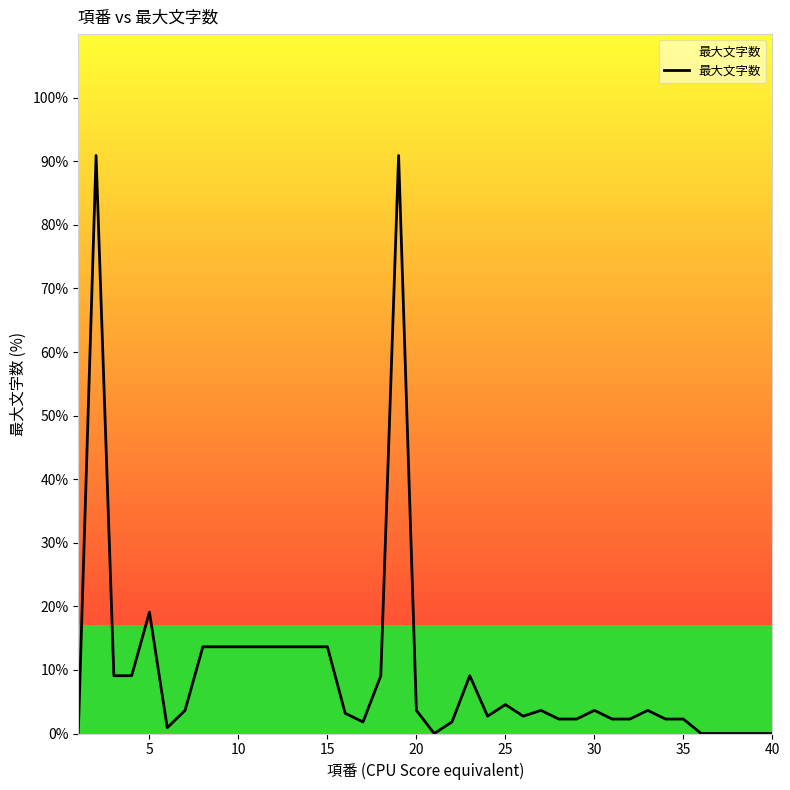

Reading left to right, extract all data points from this chart.

0.0	90.9	9.1	9.1	19.1	0.9	3.6	13.6	13.6	13.6	13.6	13.6	13.6	13.6	13.6	3.2	1.8	9.1	90.9	3.6	0.0	1.8	9.1	2.7	4.5	2.7	3.6	2.3	2.3	3.6	2.3	2.3	3.6	2.3	2.3	0.0	0.0	0.0	0.0	0.0